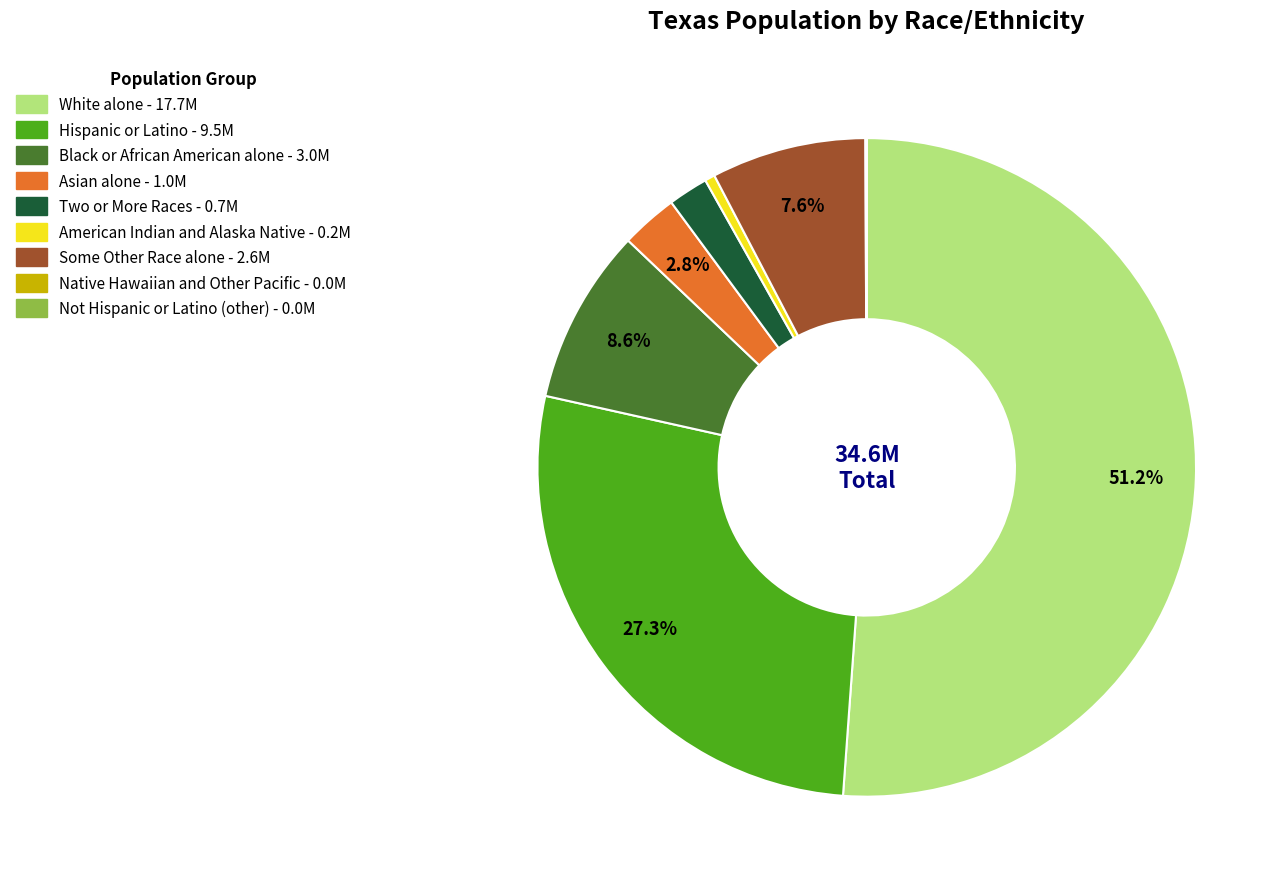

What is the total percentage of White alone and Asian alone?

53.9%